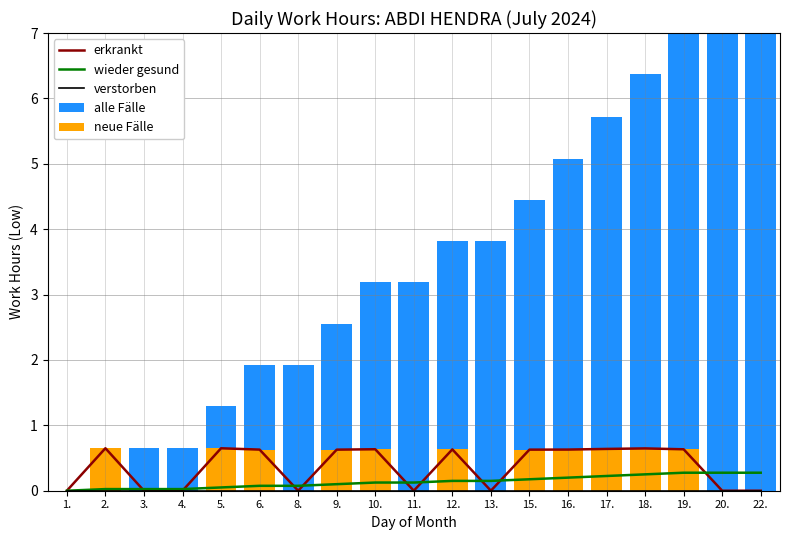

The erkrankt series shows 0.6 at 5.. True or false?

True